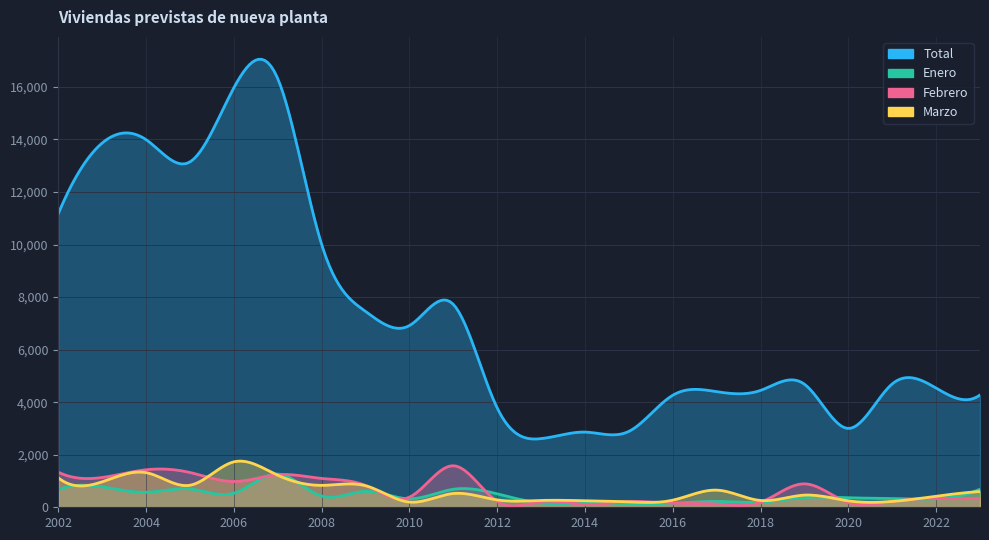

What is the difference between the second highest and second lowest values in the Enero series?

625